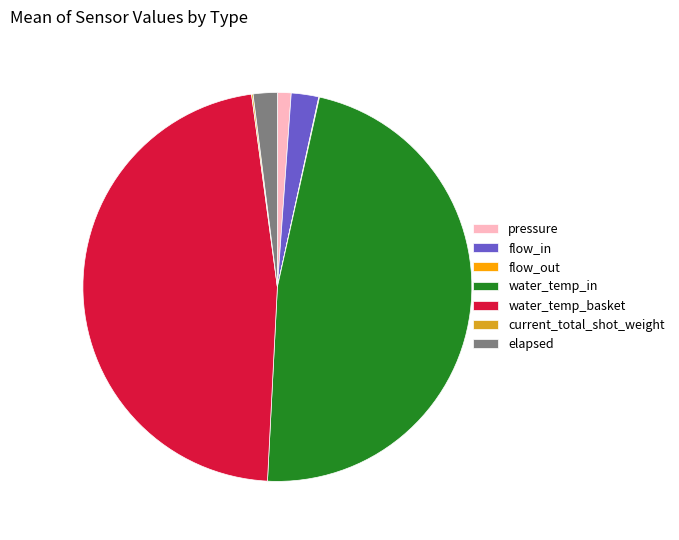

Which has a higher value, elapsed or water_temp_in?

water_temp_in